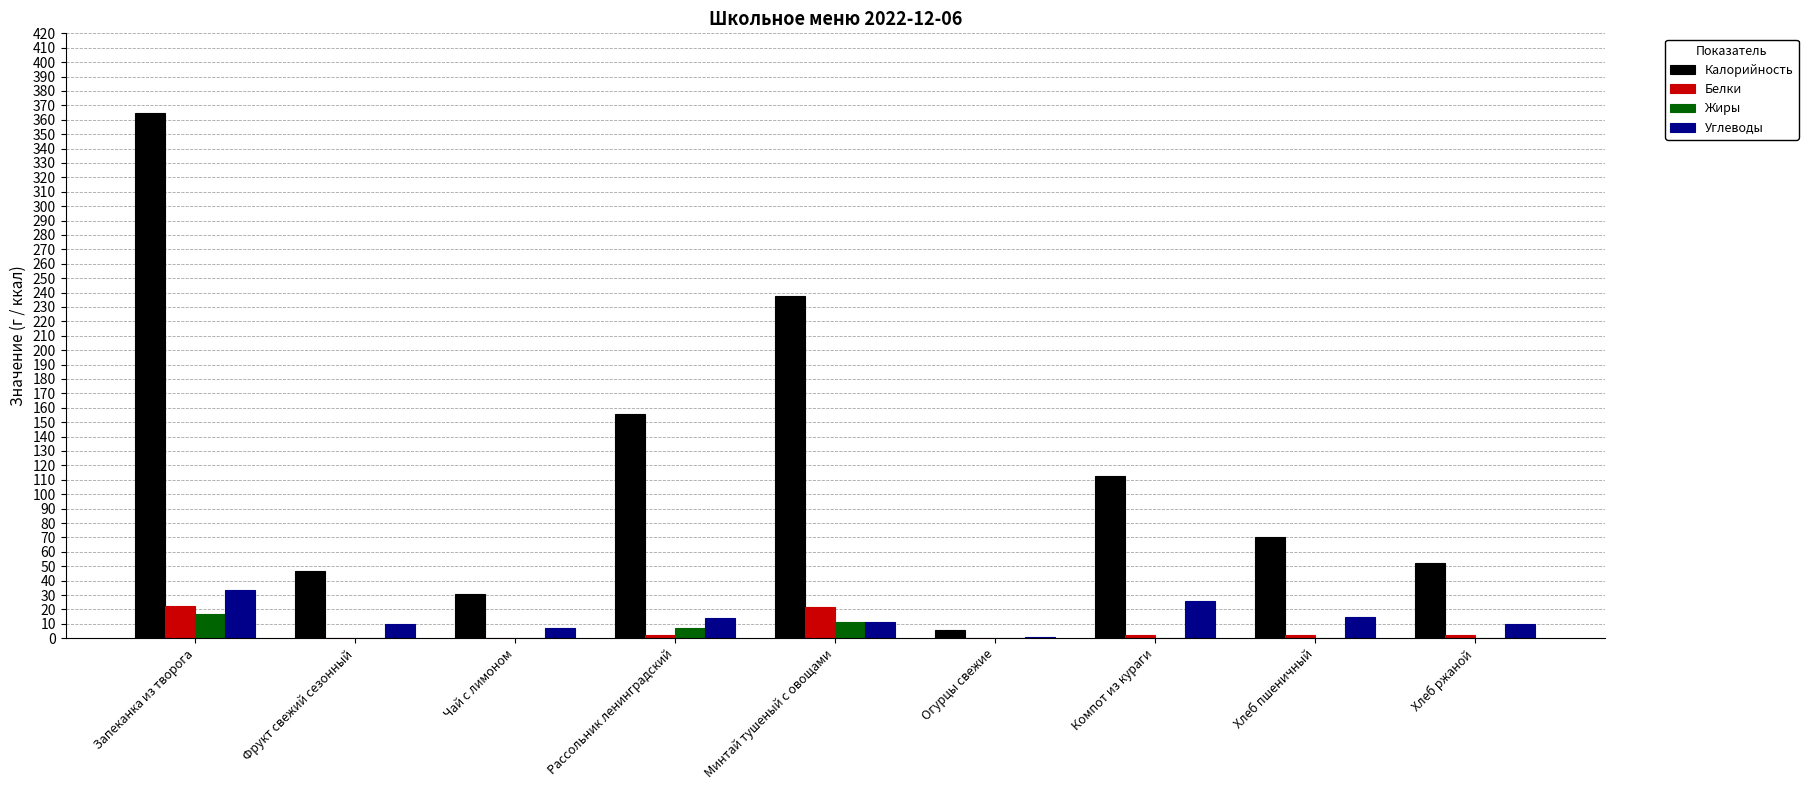

The Углеводы series shows 9.8 at Фрукт свежий сезонный. True or false?

True